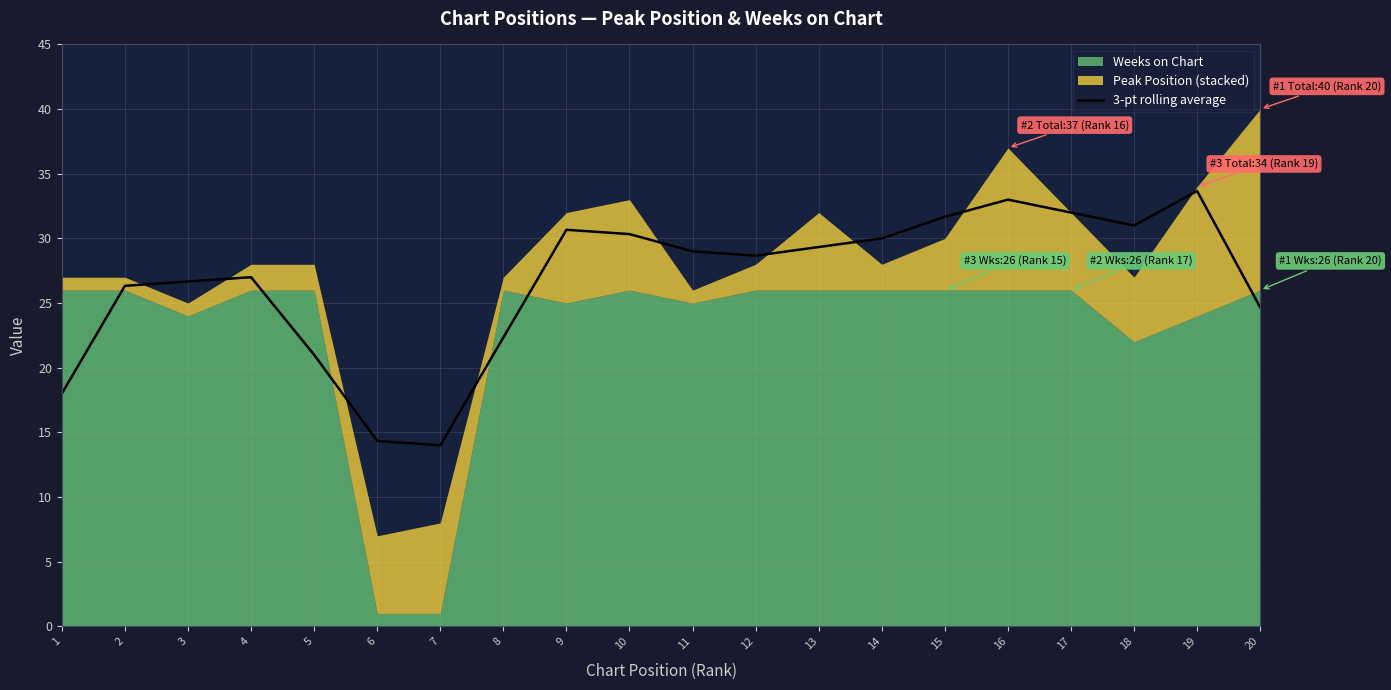

What is the sum of all values?

533.7